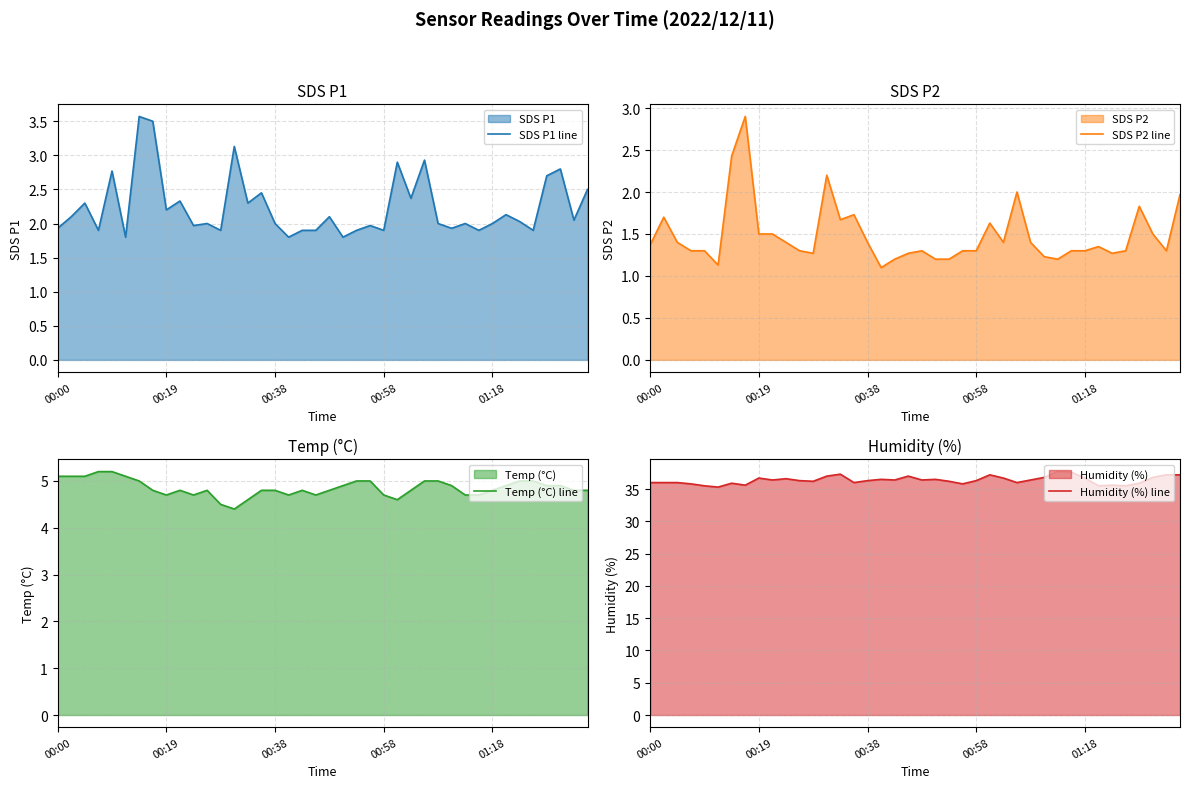

What position from the left is 6?

7